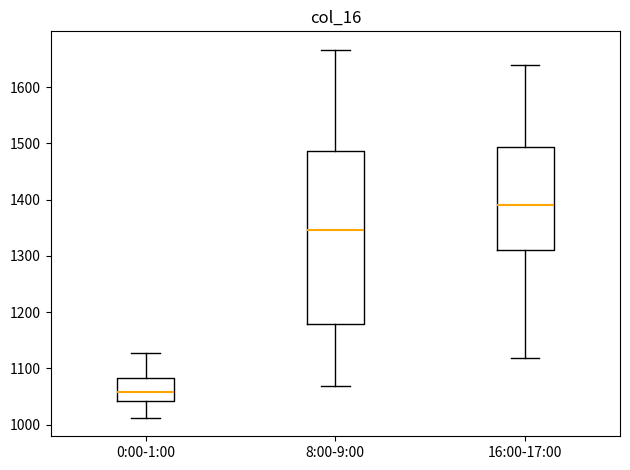

Where does the lower whisker of the box for 8:00-9:00 end on the y-axis? The values are not printed on the chart, so give them approximately, as read against the axis.

1070